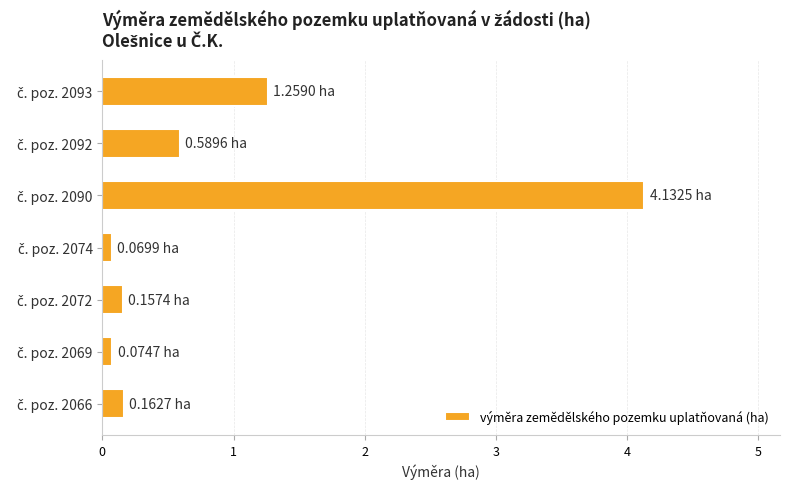

What is the average value?

0.9